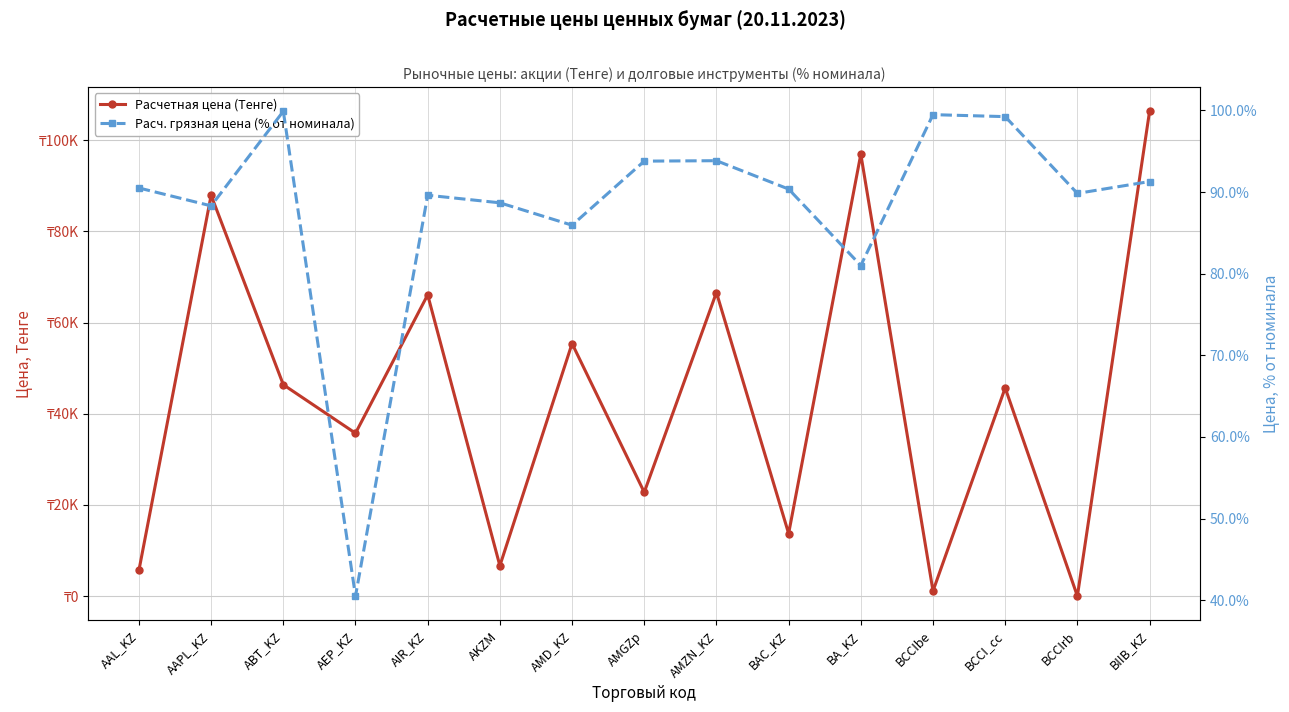

At which category is the sum across all series the highest?

BIIB_KZ